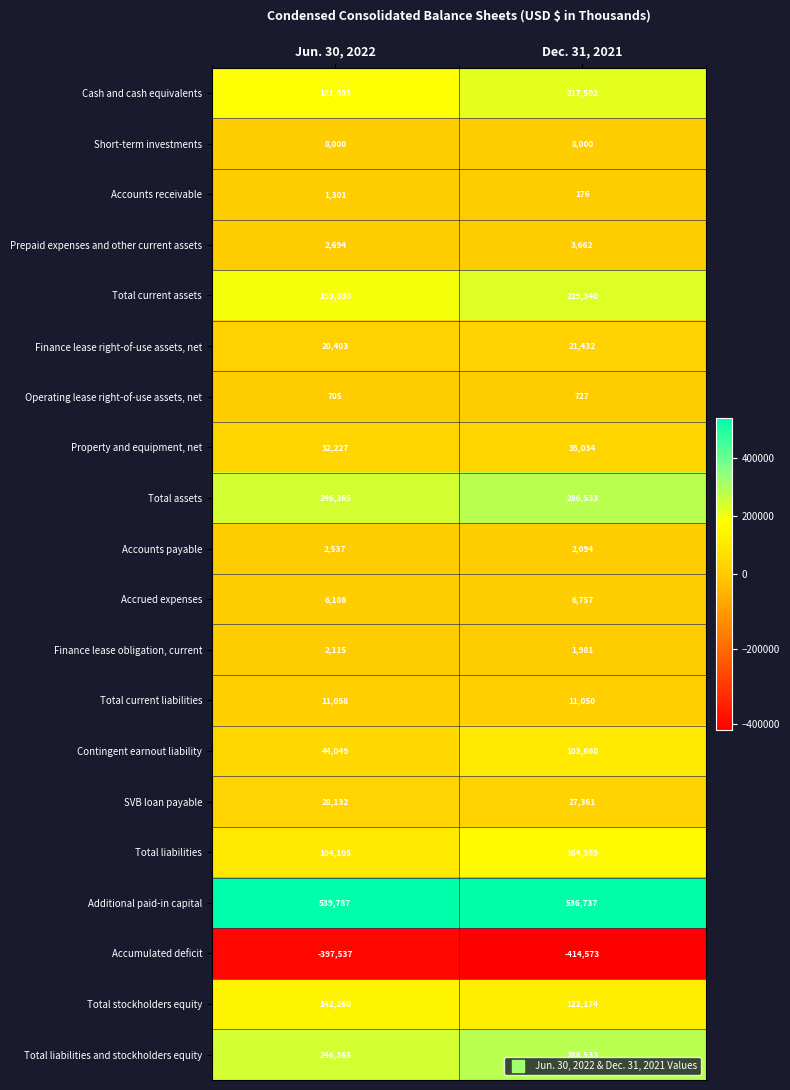

What is the total value across all series at Dec. 31, 2021?

1650539